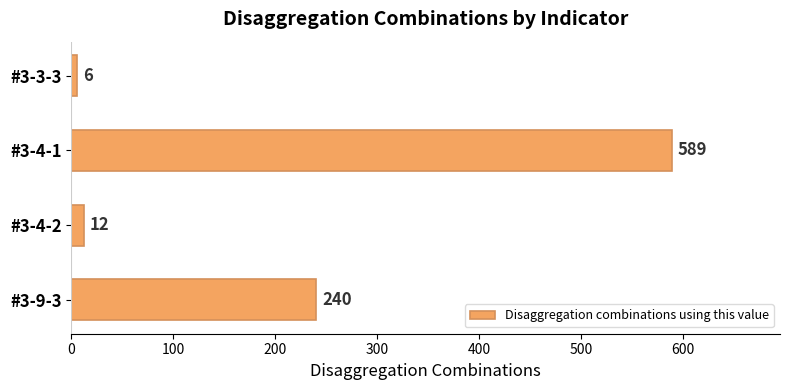

Does the chart contain stacked bars?

No